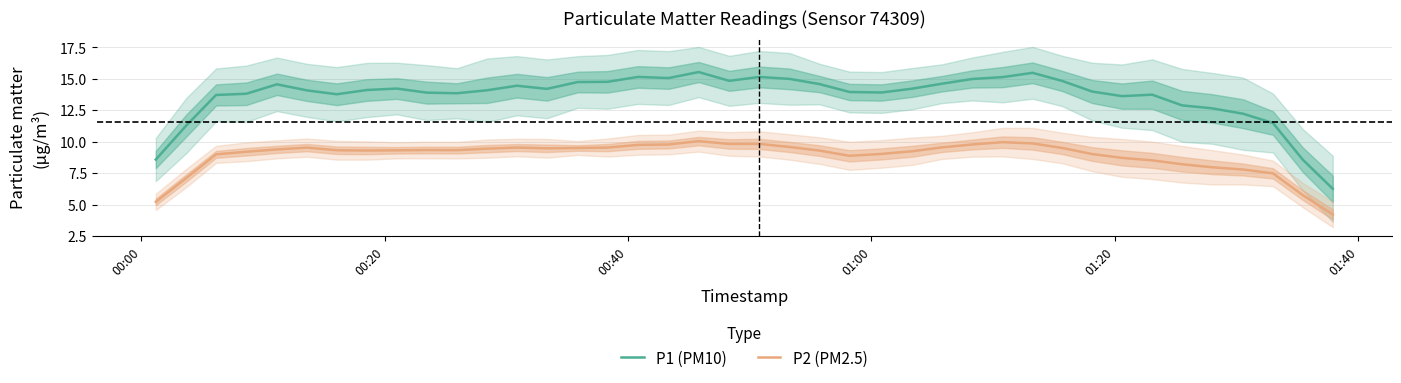

What is the lowest value of the P2 (PM2.5) series?

4.2